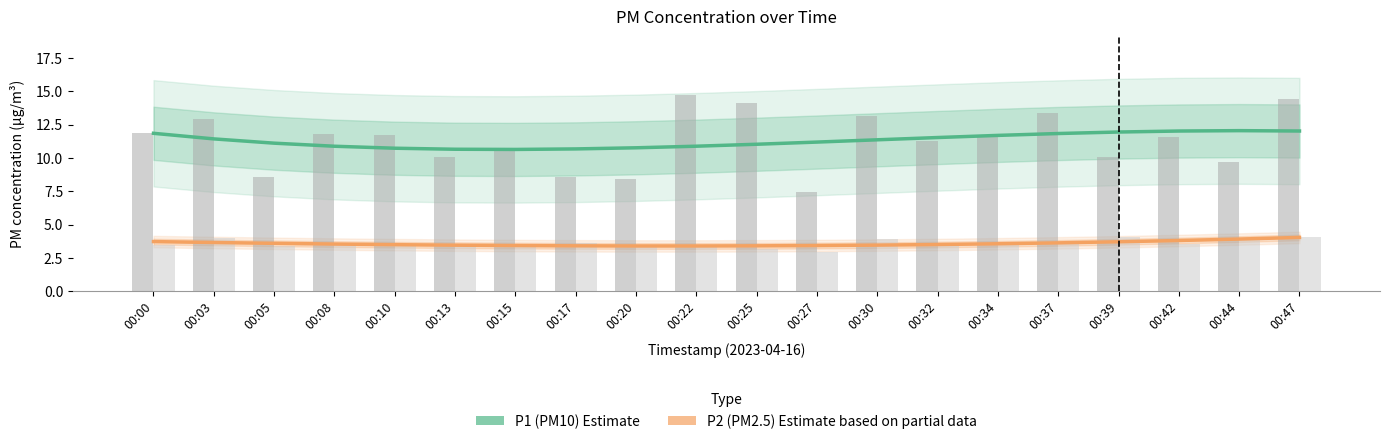

Is it true that P2 (PM2.5) Estimate based on partial data equals 3.6 at 00:37?

True